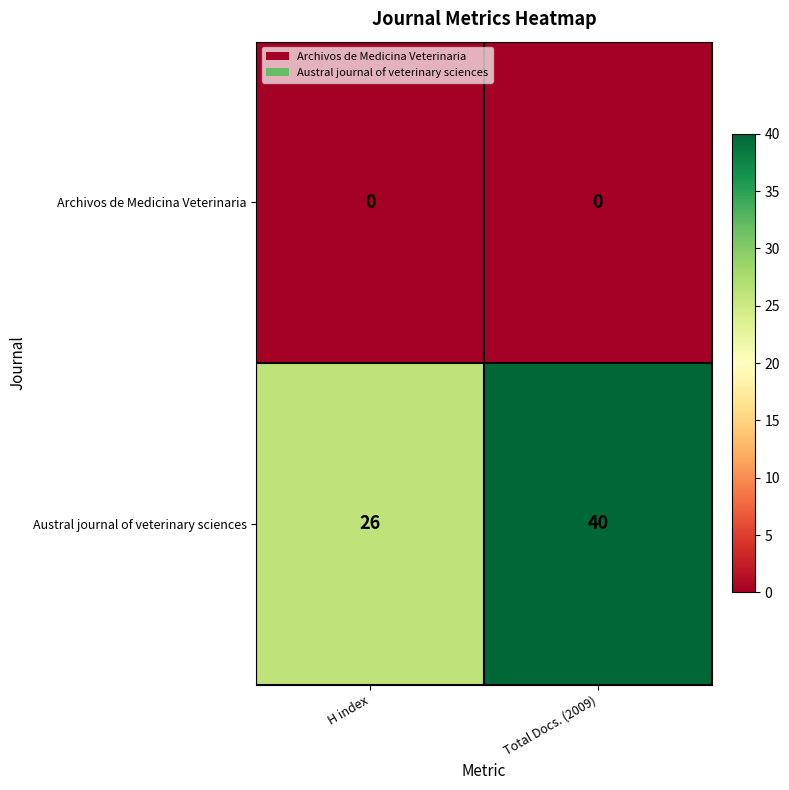

Read the Austral journal of veterinary sciences value at Total Docs. (2009), to the nearest 5.

40